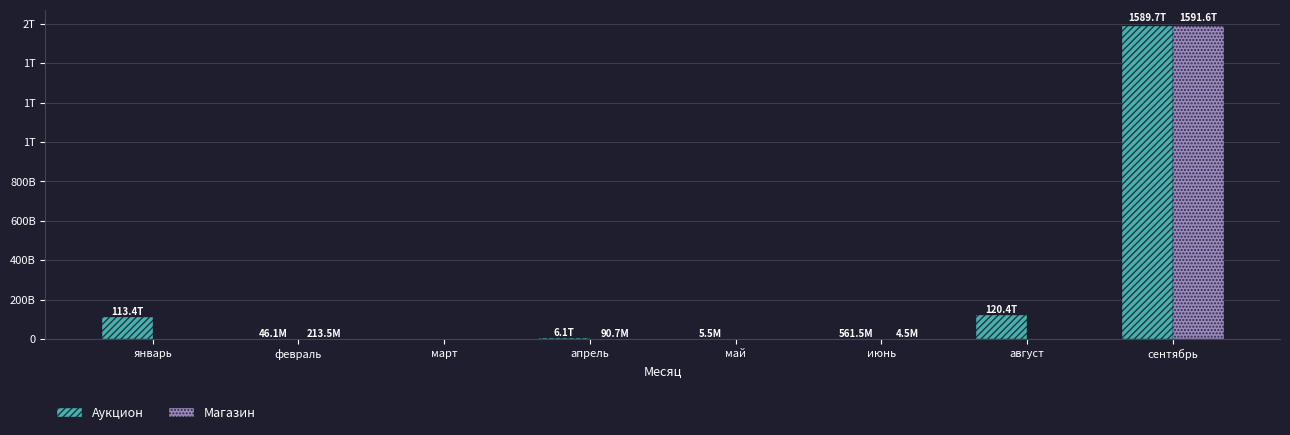

Are the bars grouped side by side (vs. stacked)?

Yes